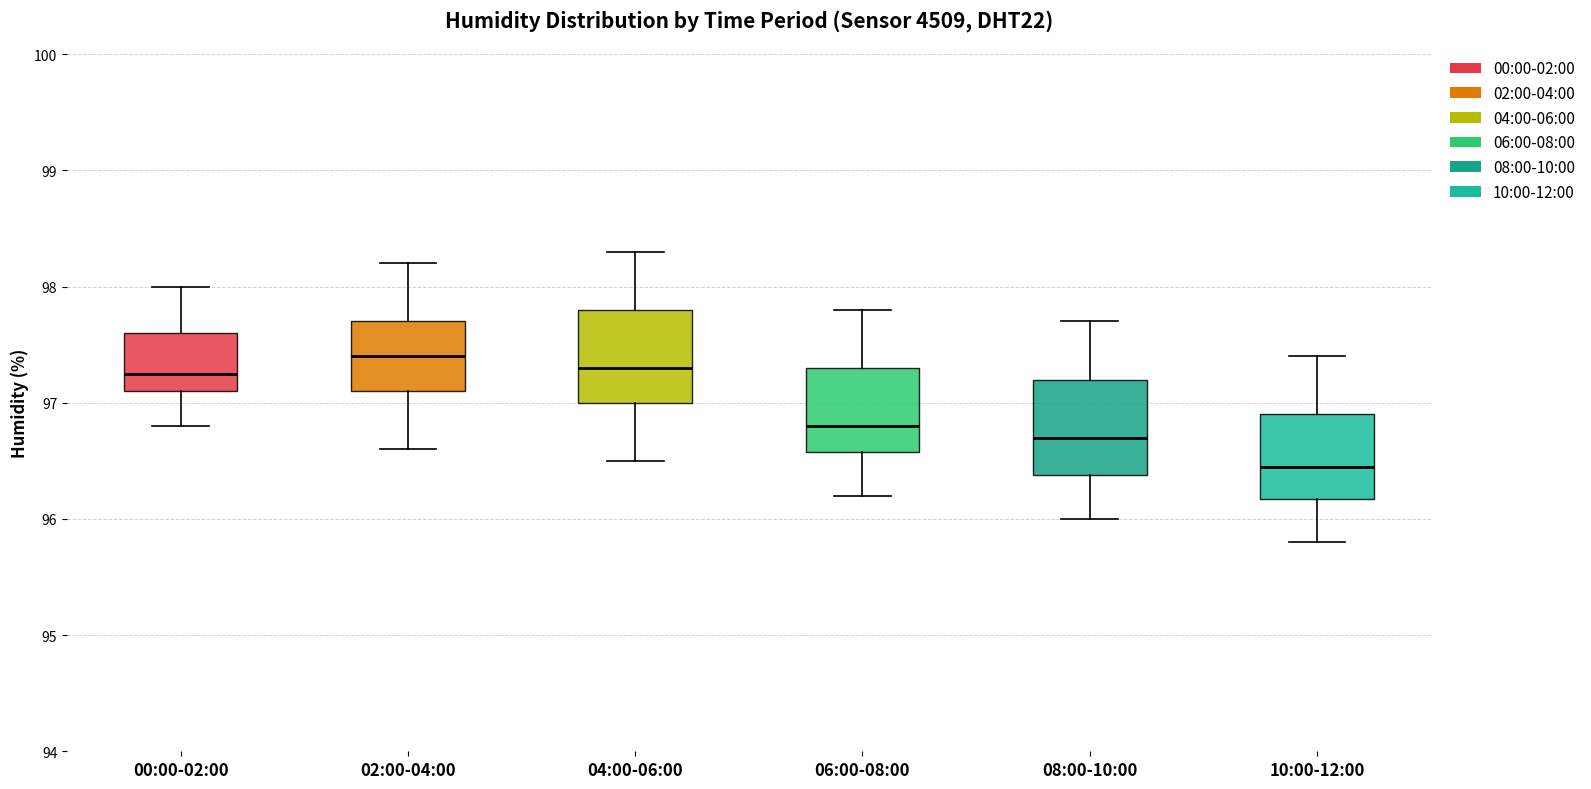

Reading left to right, read every box against the y-axis: the position of its median line, the range the box covers, and the ends of its whiskers. The values are not printed on the chart, so give them approximately, as read against the axis.

00:00-02:00: median 97.3, box 97.1 to 97.6, whiskers 96.8 to 98.0
02:00-04:00: median 97.4, box 97.1 to 97.7, whiskers 96.6 to 98.2
04:00-06:00: median 97.3, box 97.0 to 97.8, whiskers 96.5 to 98.3
06:00-08:00: median 96.8, box 96.6 to 97.3, whiskers 96.2 to 97.8
08:00-10:00: median 96.7, box 96.4 to 97.2, whiskers 96.0 to 97.7
10:00-12:00: median 96.5, box 96.2 to 96.9, whiskers 95.8 to 97.4